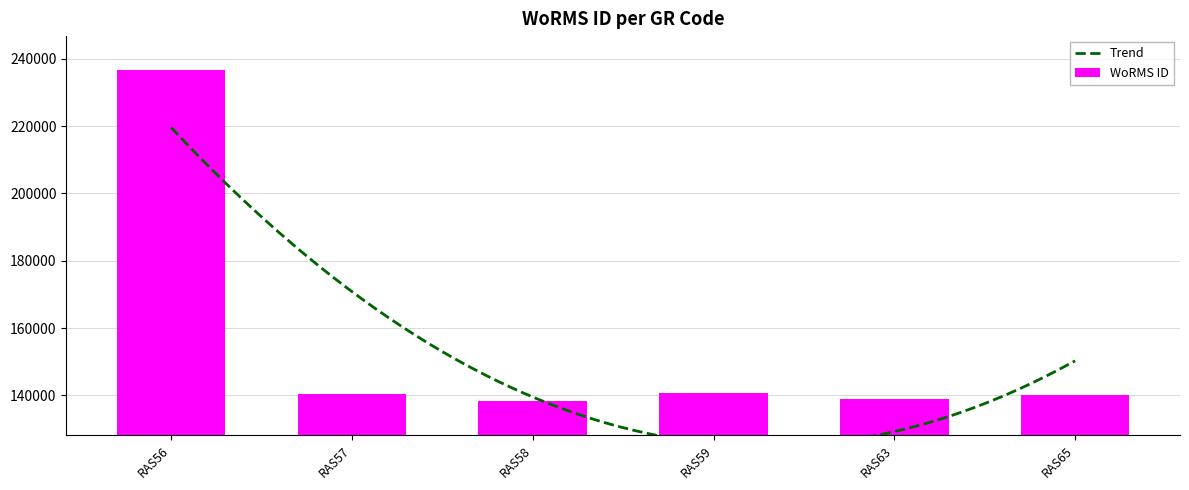

At which category does the chart reach its peak across all series?

RAS56